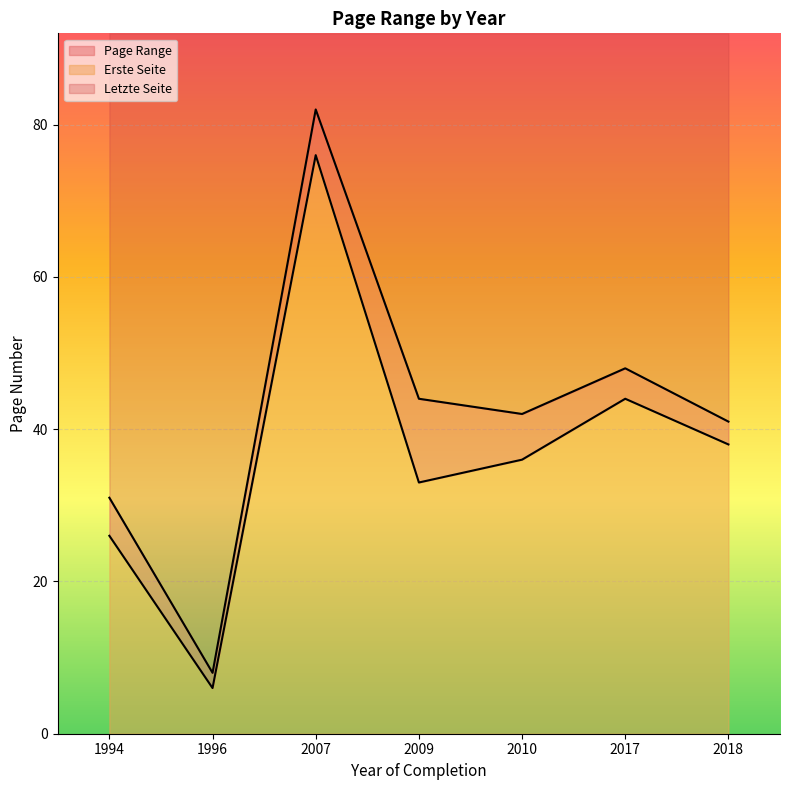

Rank the series by their average value, from lowest to highest.

Erste Seite, Letzte Seite